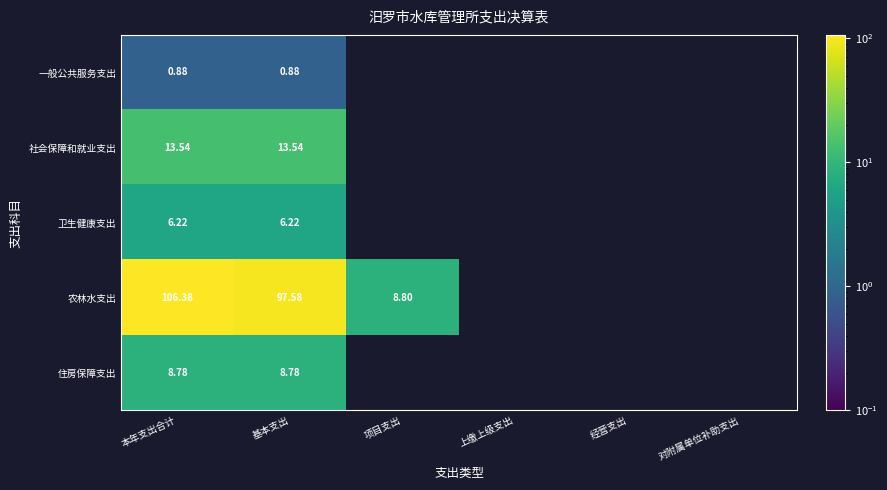

At 本年支出合计, list the series in order from largest to smallest.

农林水支出, 社会保障和就业支出, 住房保障支出, 卫生健康支出, 一般公共服务支出